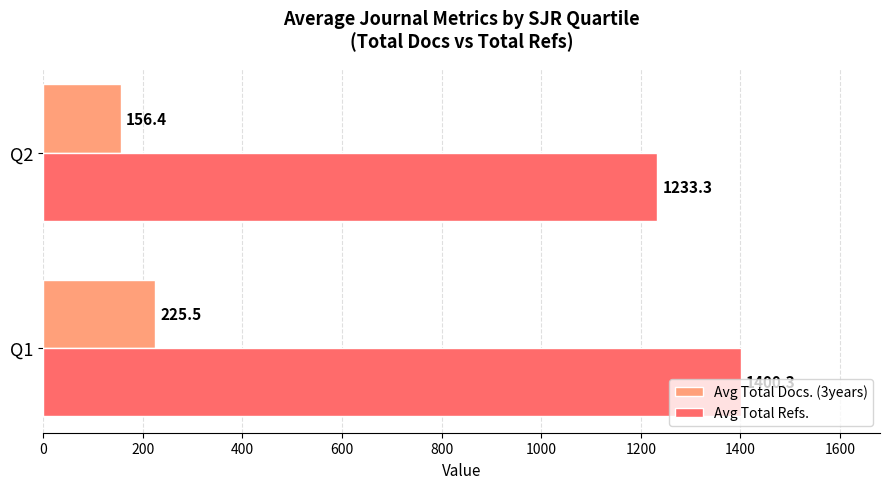

What is the average value of the Avg Total Docs. (3years) series?

191.0